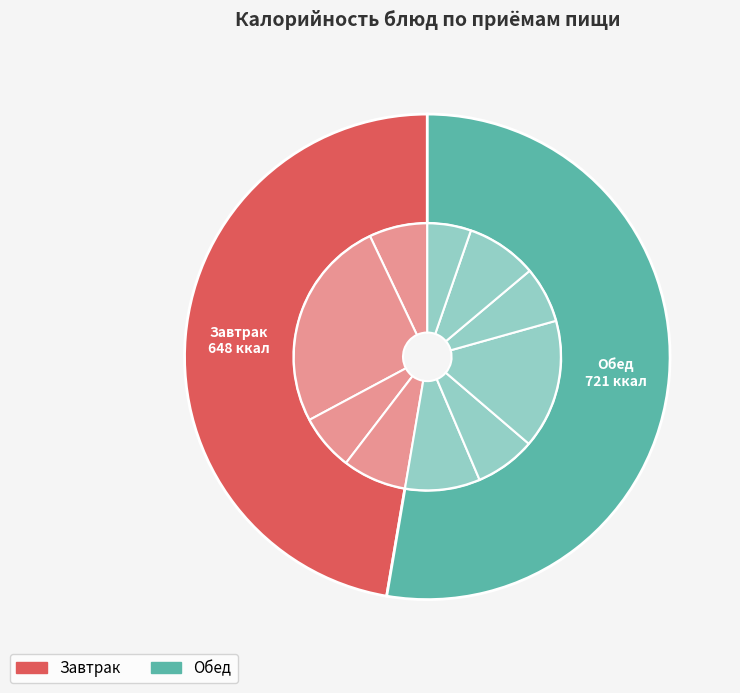

True or false: Рагу из птицы accounts for 35% of the total.

False